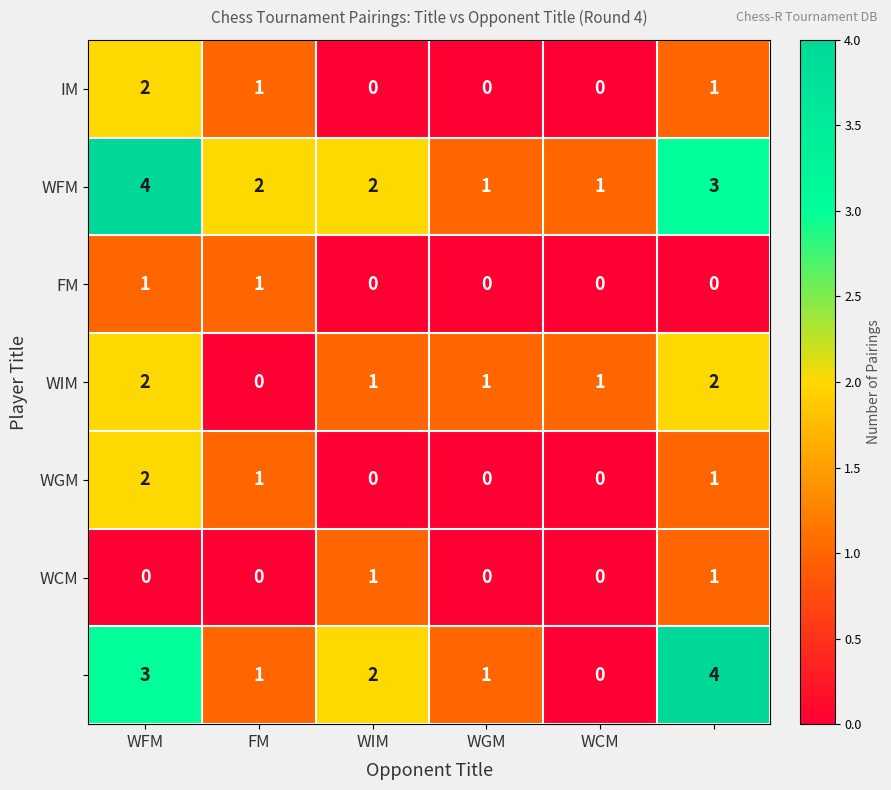

What is the greatest value displayed?

4